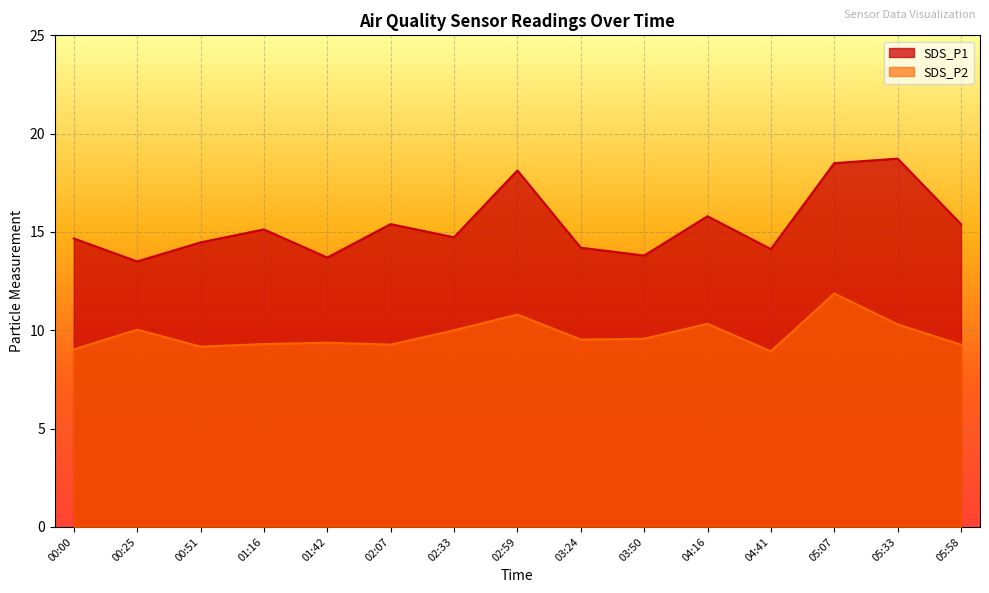

What is the label of the 3rd point from the left?

00:51